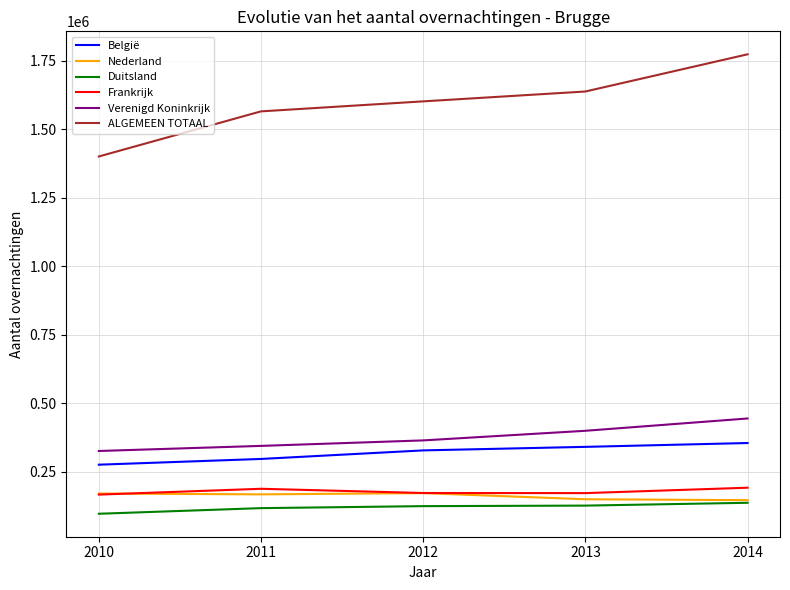

What is the maximum value for Frankrijk?

191647